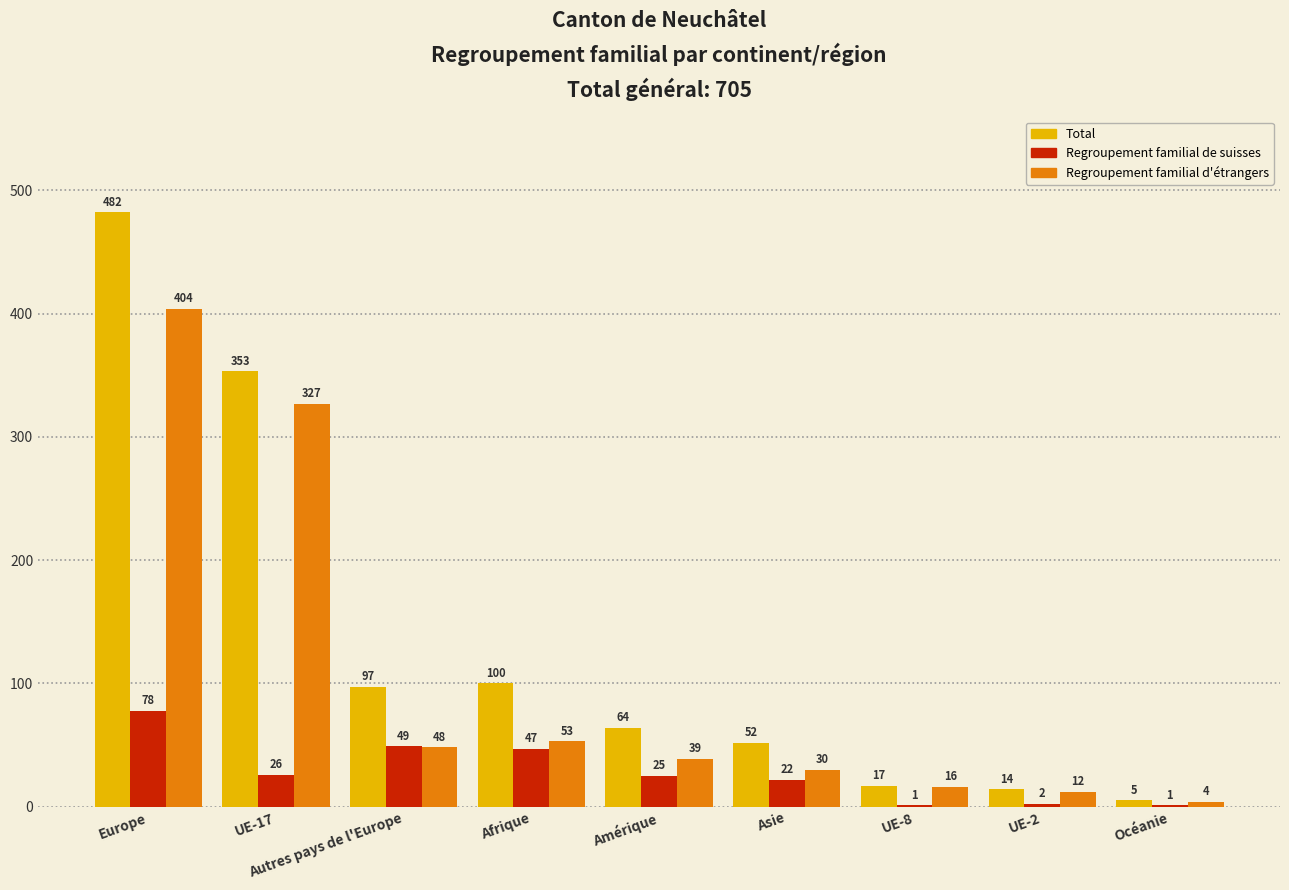

At which category is the sum across all series the highest?

Europe